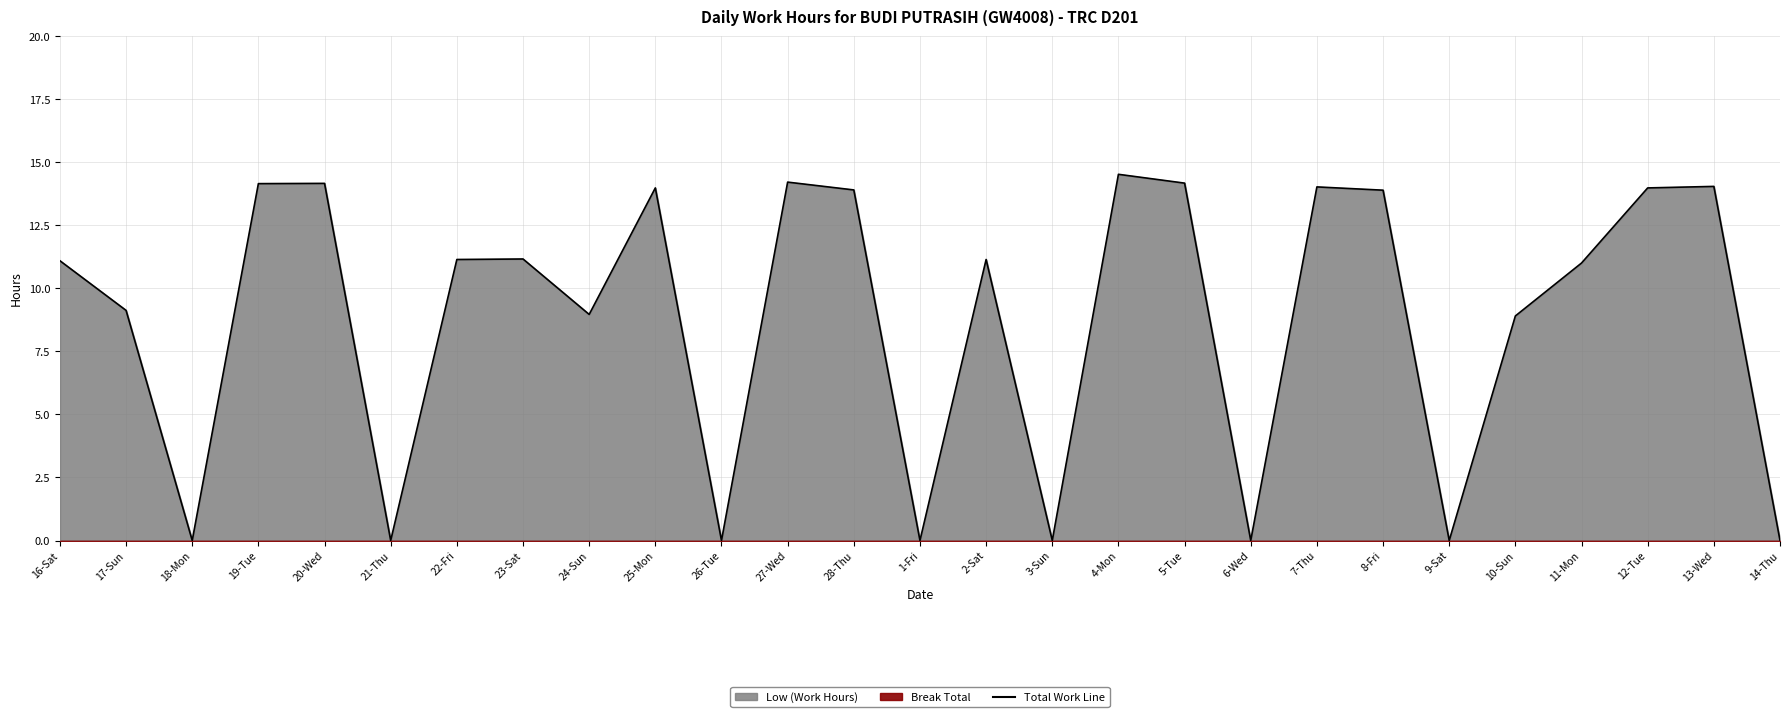

What is the value of the 18th point from the left?

14.2